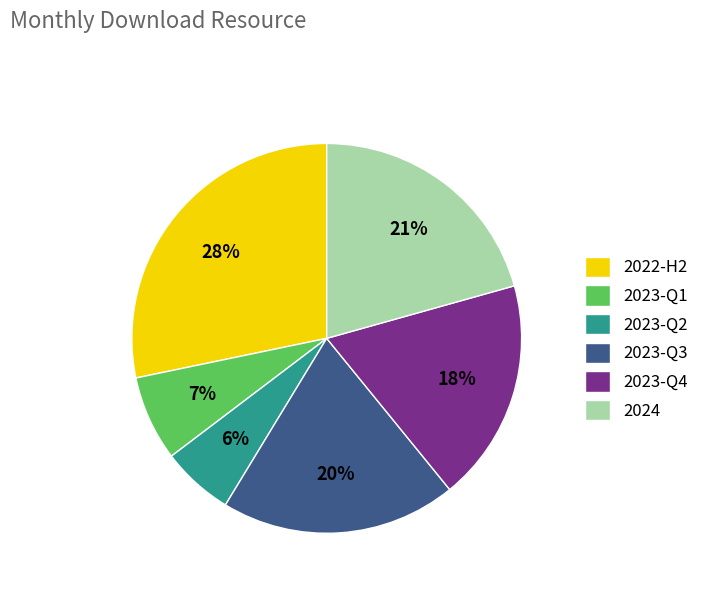

The 2023-Q1 slice represents 1% of the pie. True or false?

False